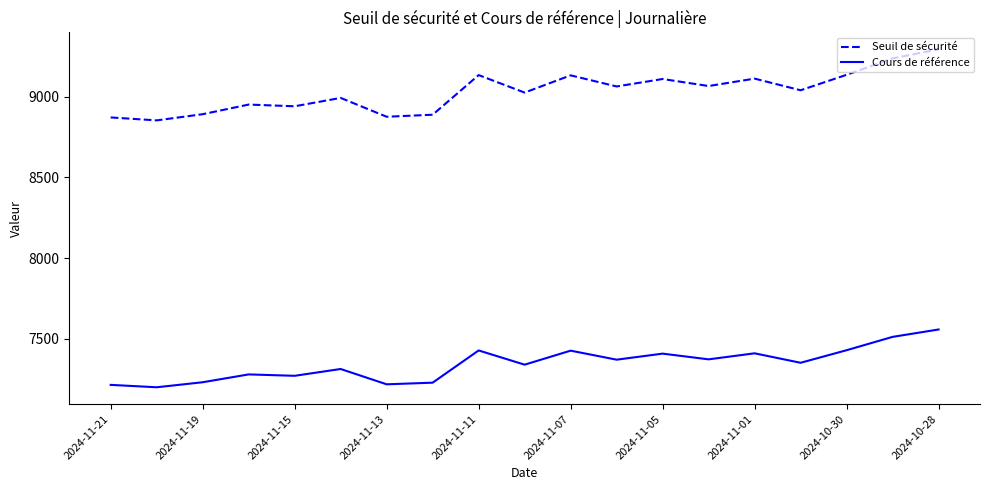

Rank the series by their average value, from highest to lowest.

Seuil de sécurité, Cours de référence